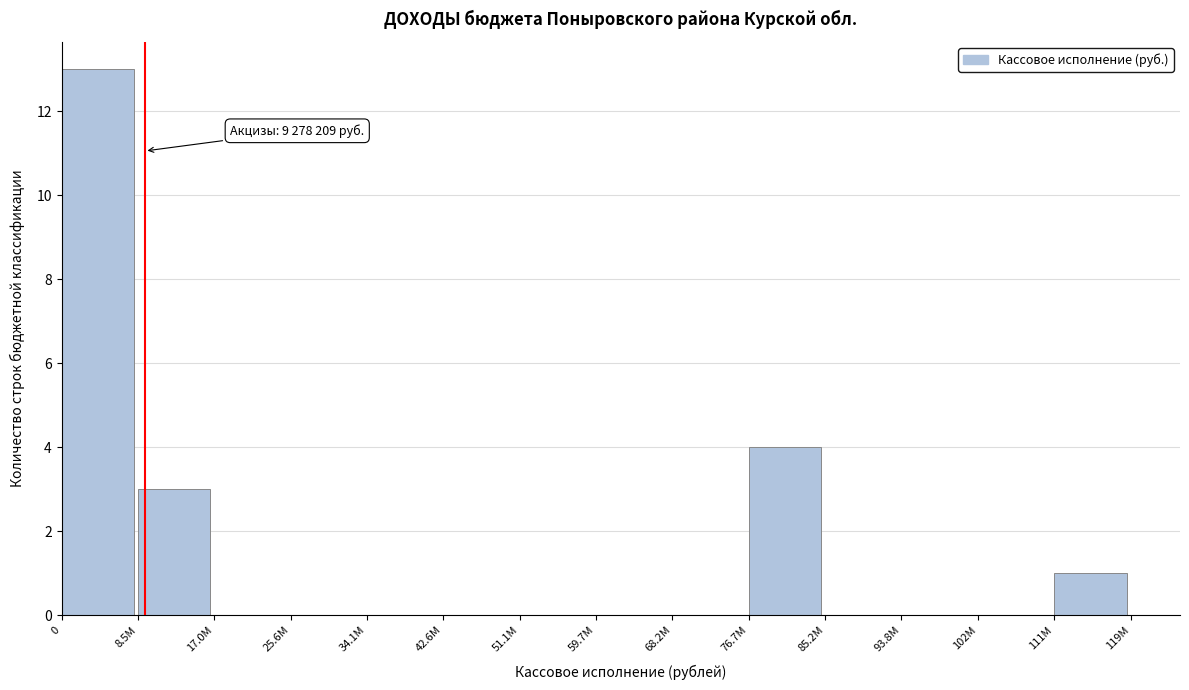

Reading left to right, extract all data points from this chart.

0=13	8.5М=3	17.0М=0	25.6М=0	34.1М=0	42.6М=0	51.1М=0	59.7М=0	68.2М=0	76.7М=4	85.2М=0	93.8М=0	102М=0	111М=1